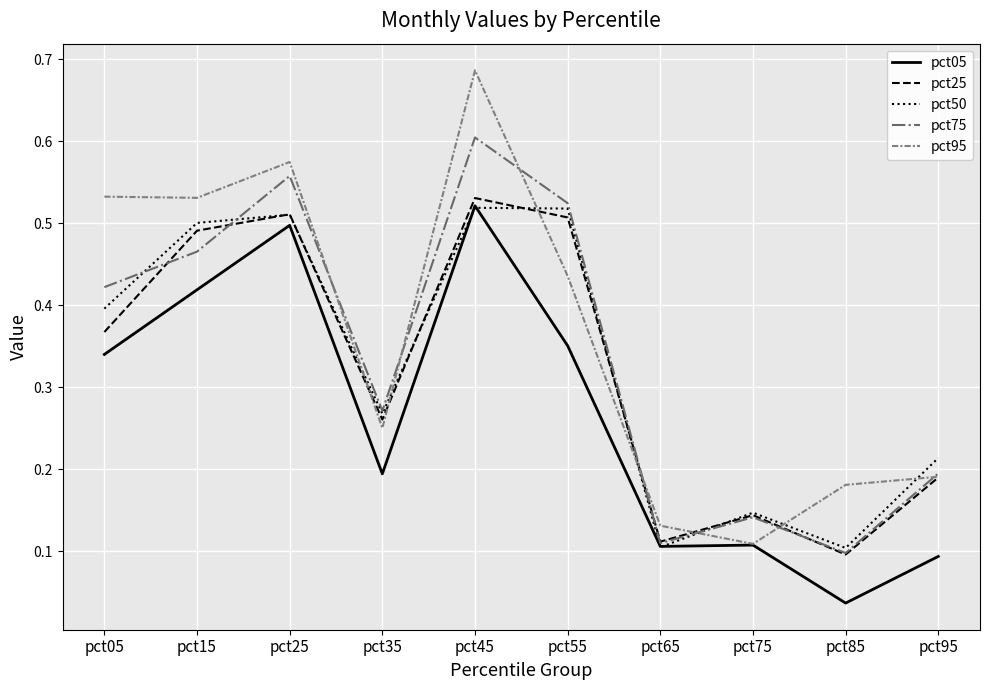

At which category does the chart reach its peak across all series?

pct45